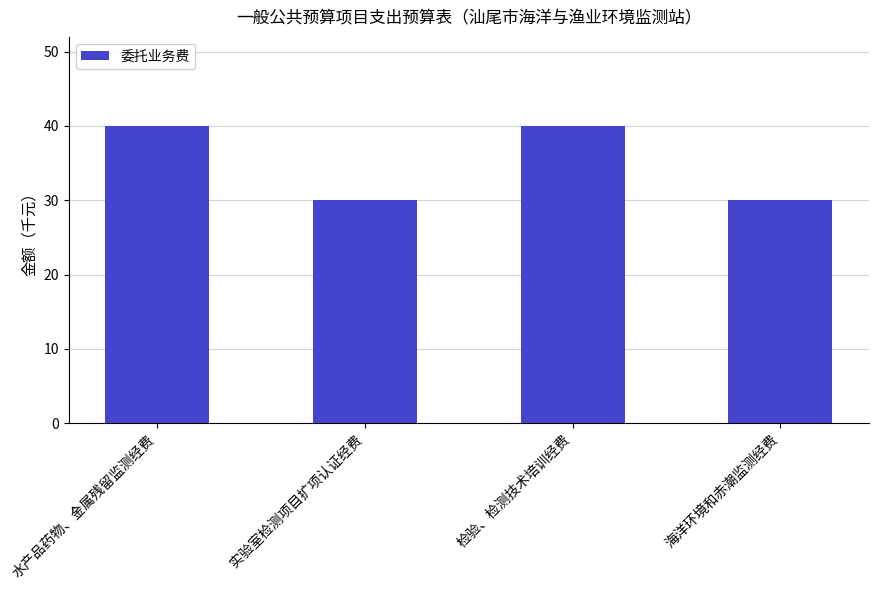

Approximately how many times larger is the value at 水产品药物、金属残留监测经费 compared to 检验、检测技术培训经费?

1.0